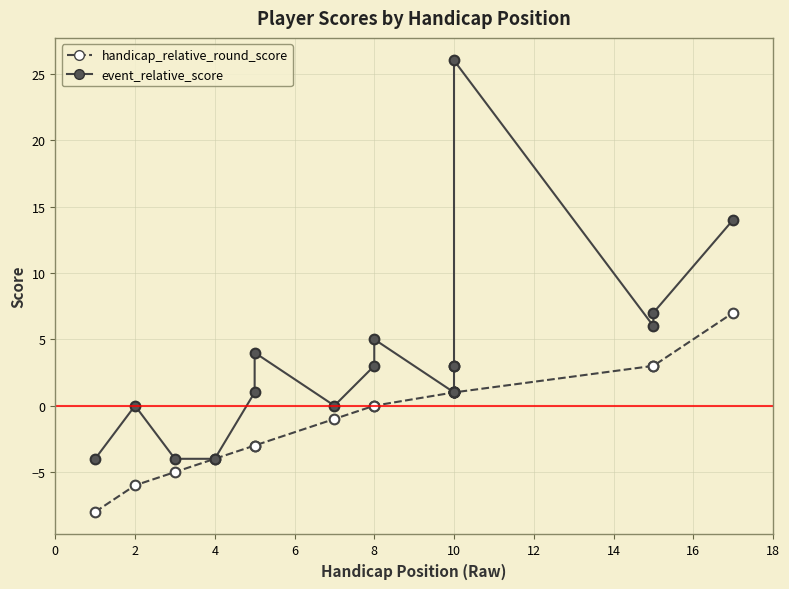

List the series in order of their peak value, highest first.

event_relative_score, handicap_relative_round_score